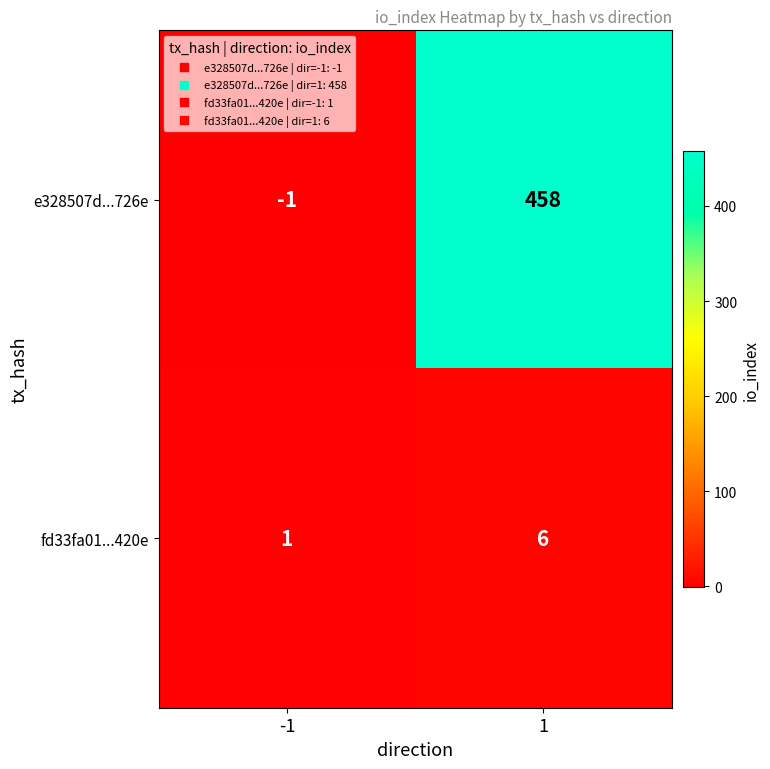

The fd33fa01...420e series shows 1 at -1. True or false?

True